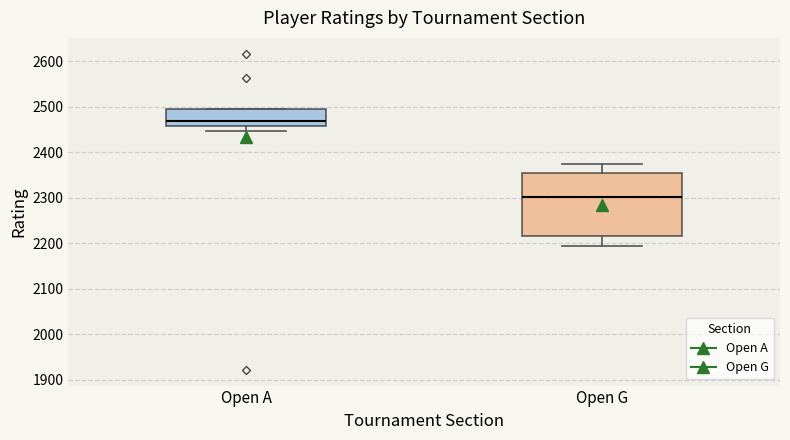

Which box has the highest median line?

Open A